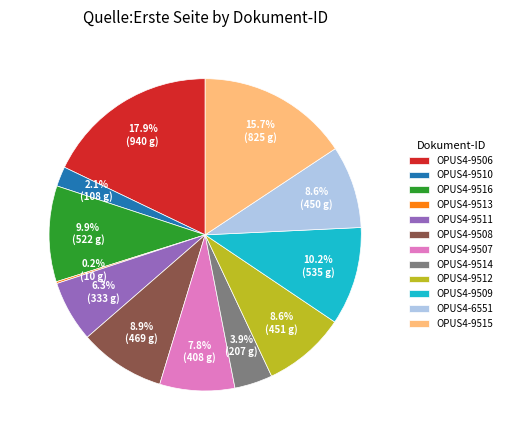

Which slice is the largest?

OPUS4-9506